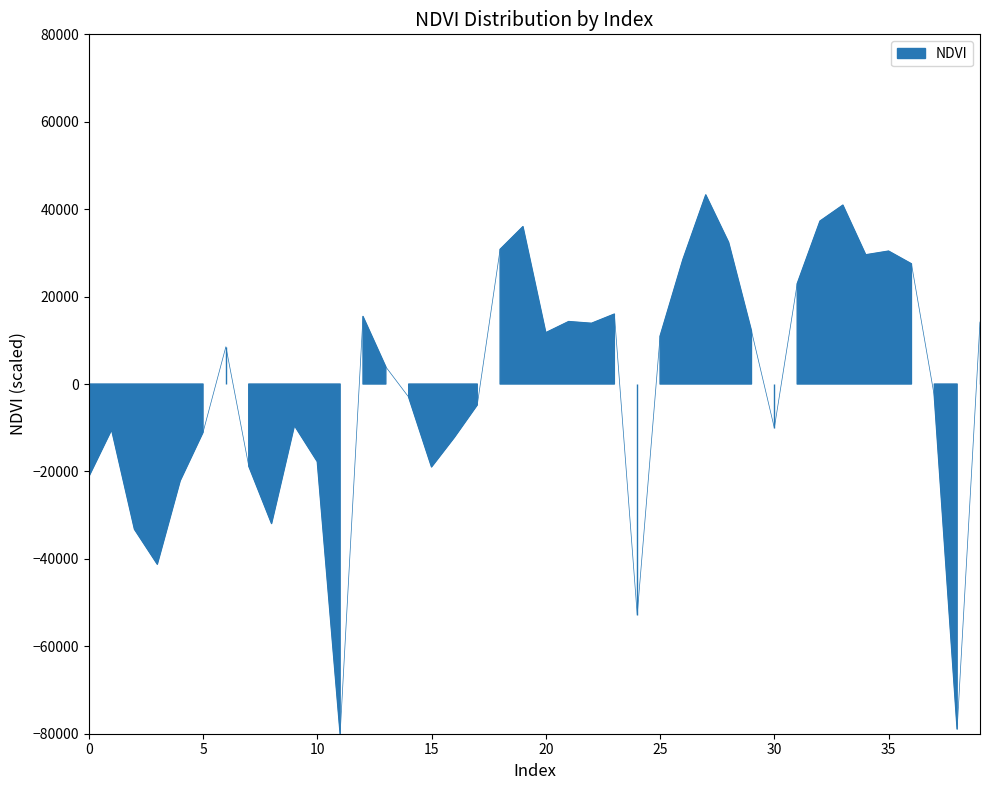

What is the change in value from 8 to 15?

+12949.3